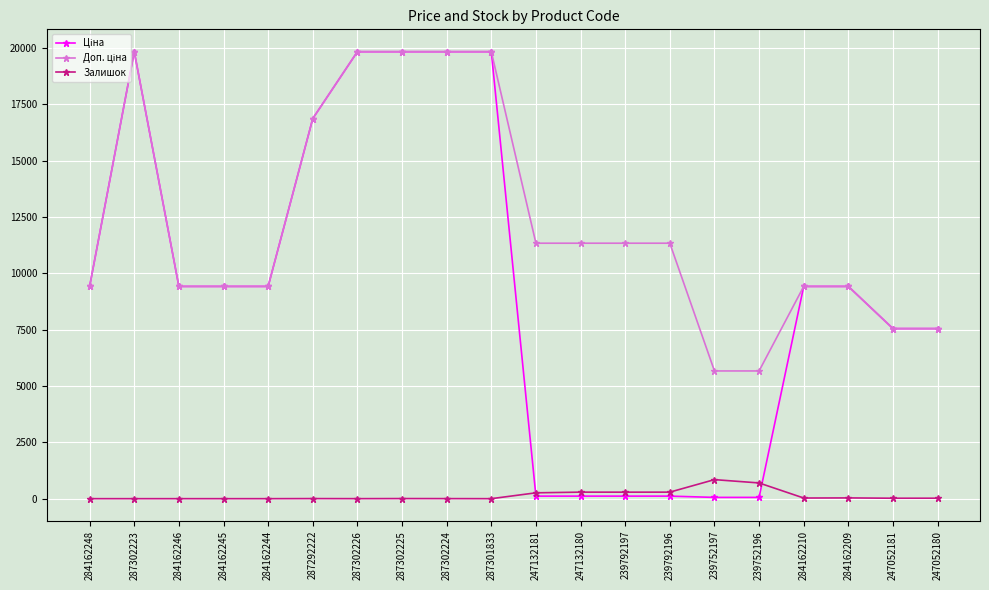

The Залишок series shows 3.0 at 287302224. True or false?

True